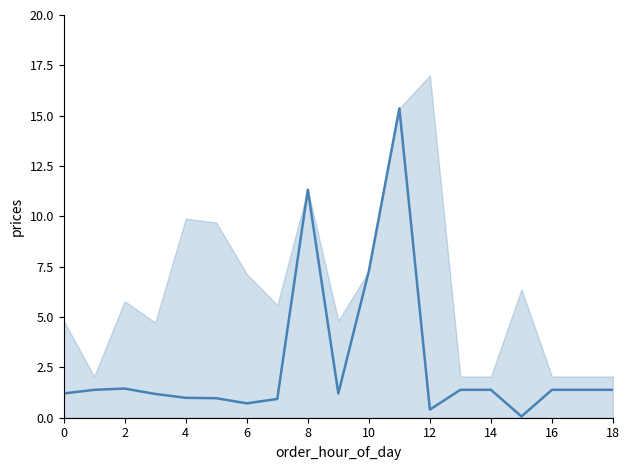

At which label is the value closest to 7?

10